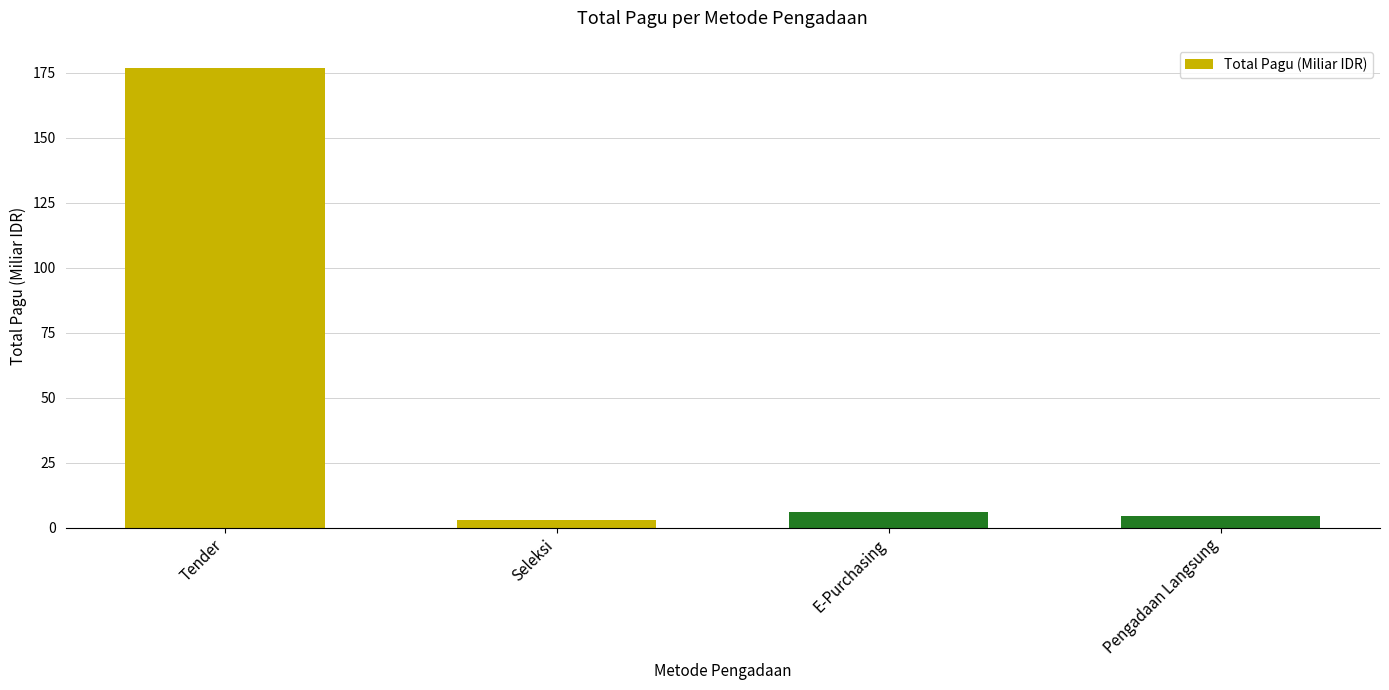

How many bars are there in total?

4